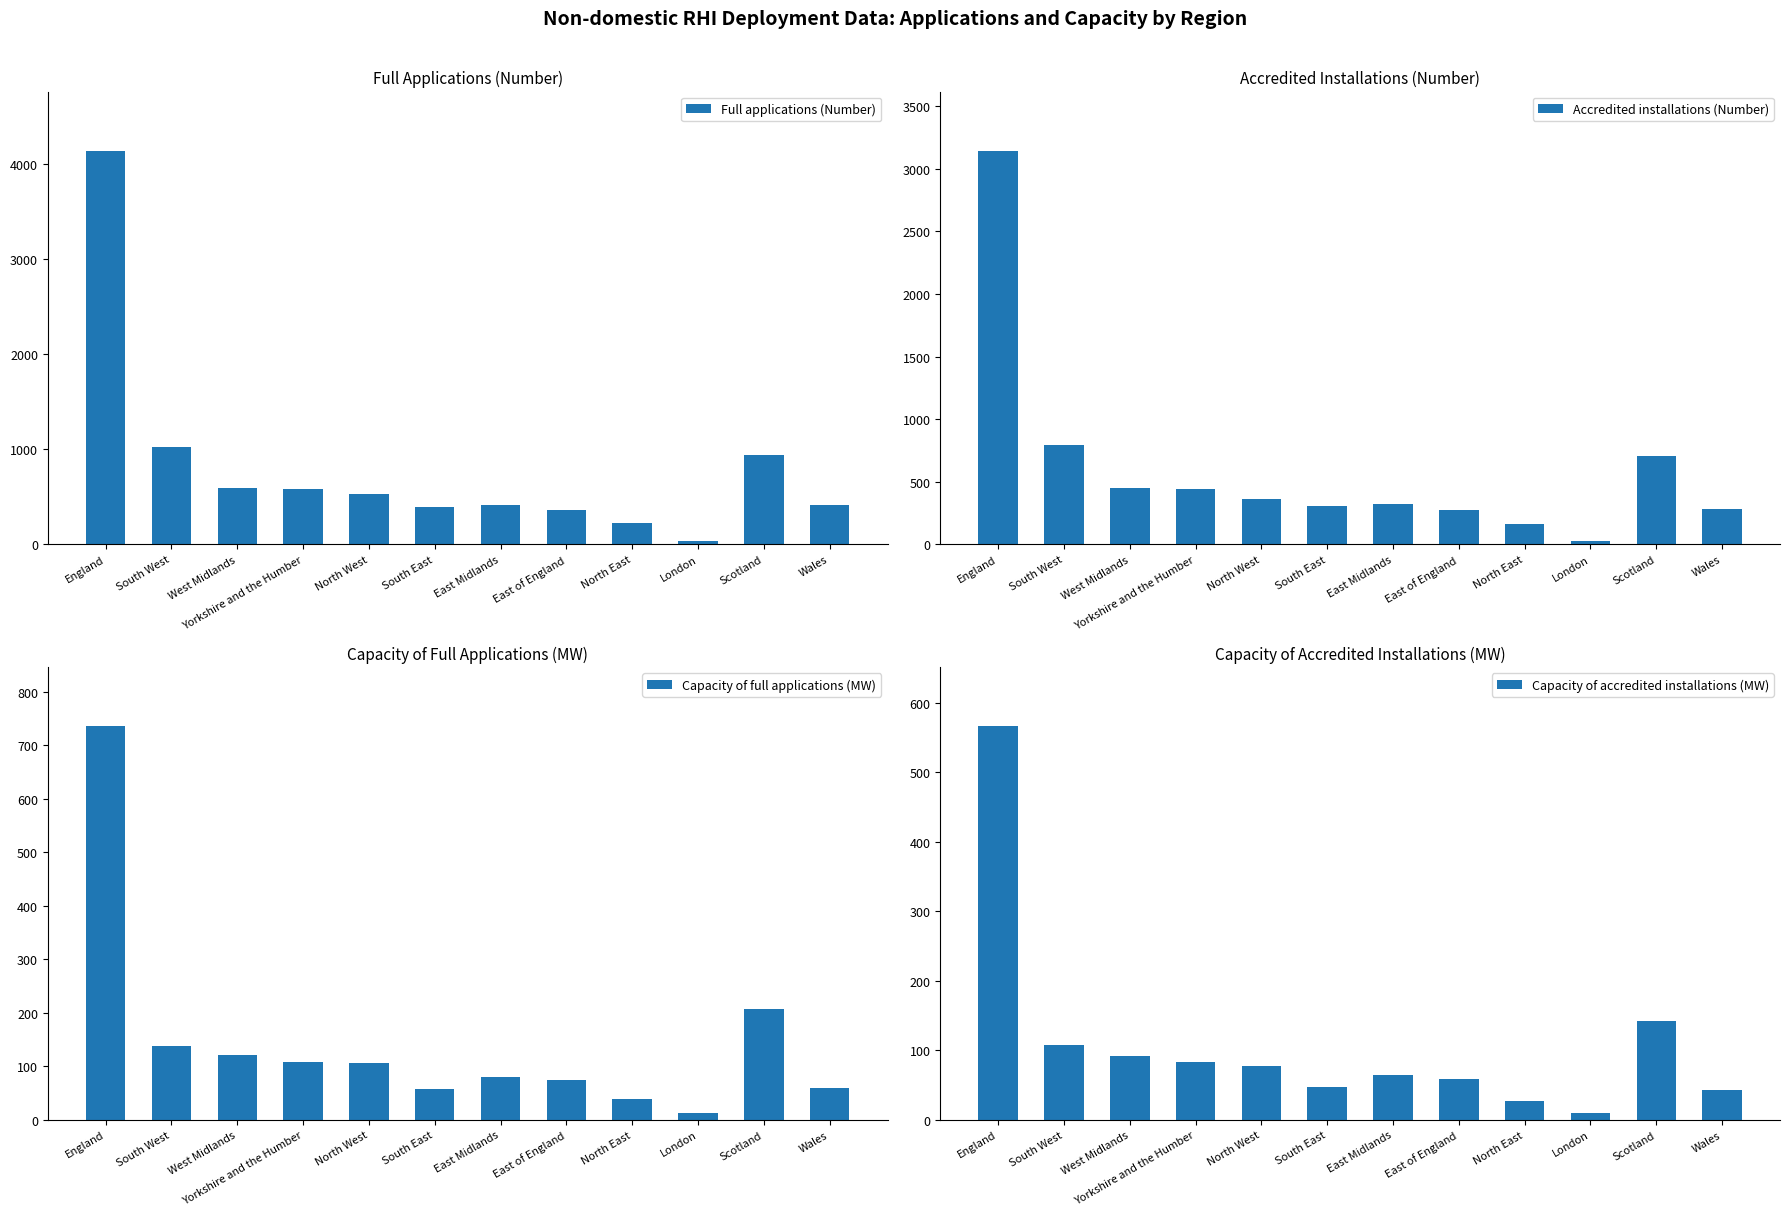

Which series has the largest range (max minus min)?

Full applications (Number)